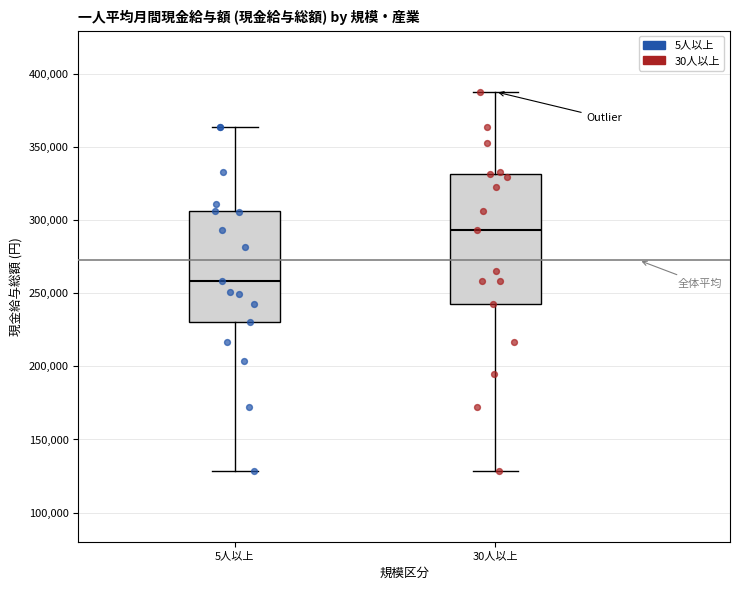

Which box has the highest median line?

30人以上